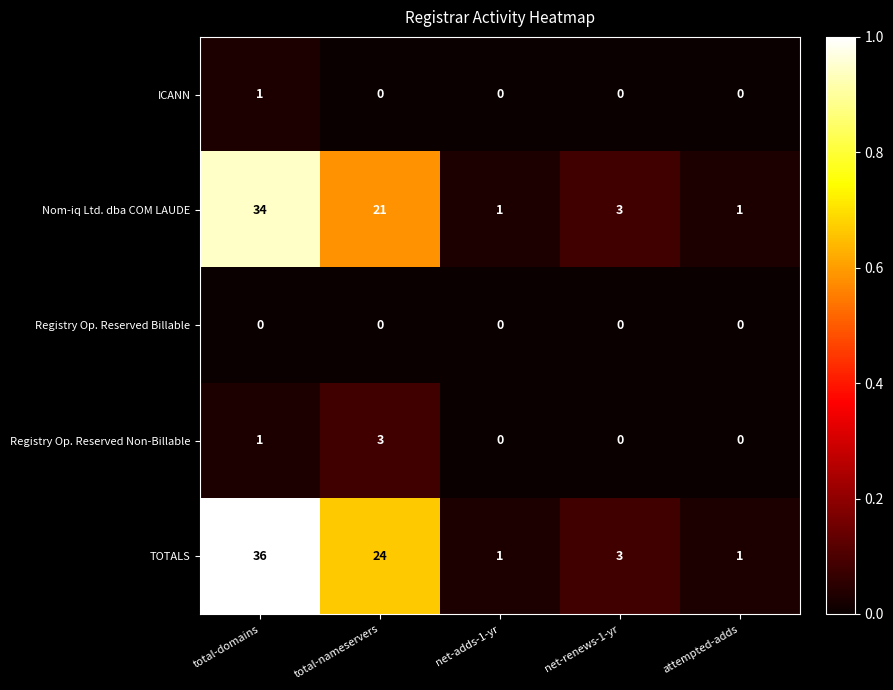

True or false: TOTALS has a value of 4 at net-renews-1-yr.

False